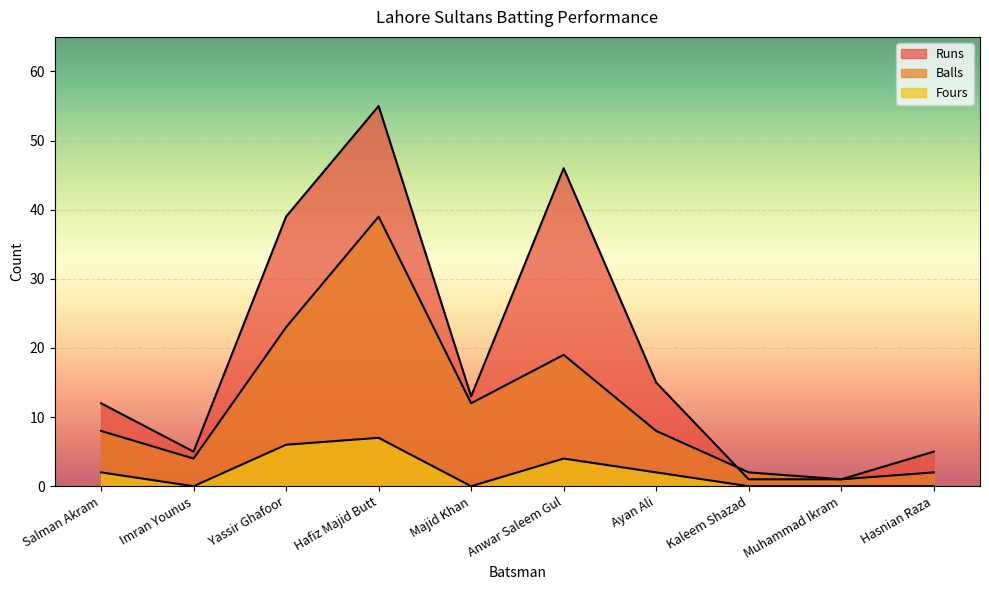

Where is Fours nearest to the value 3?

Salman Akram